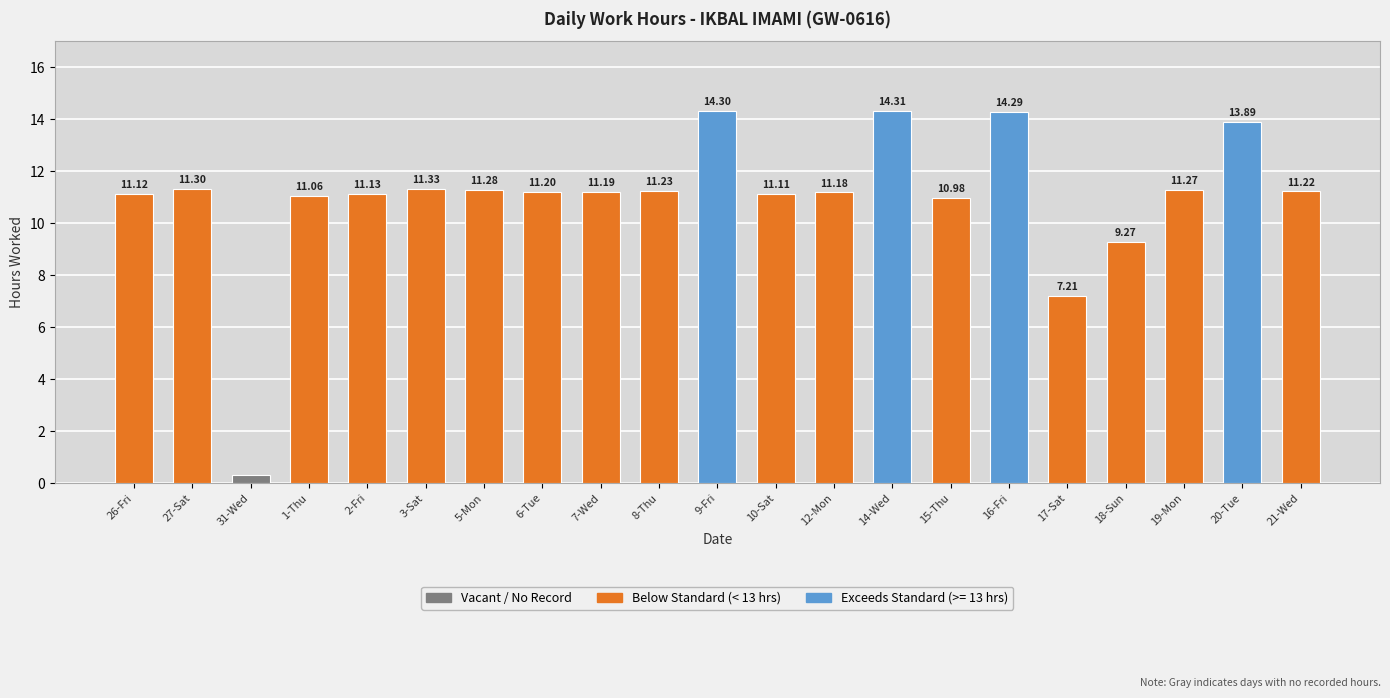

At which category does the chart reach its minimum across all series?

31-Wed